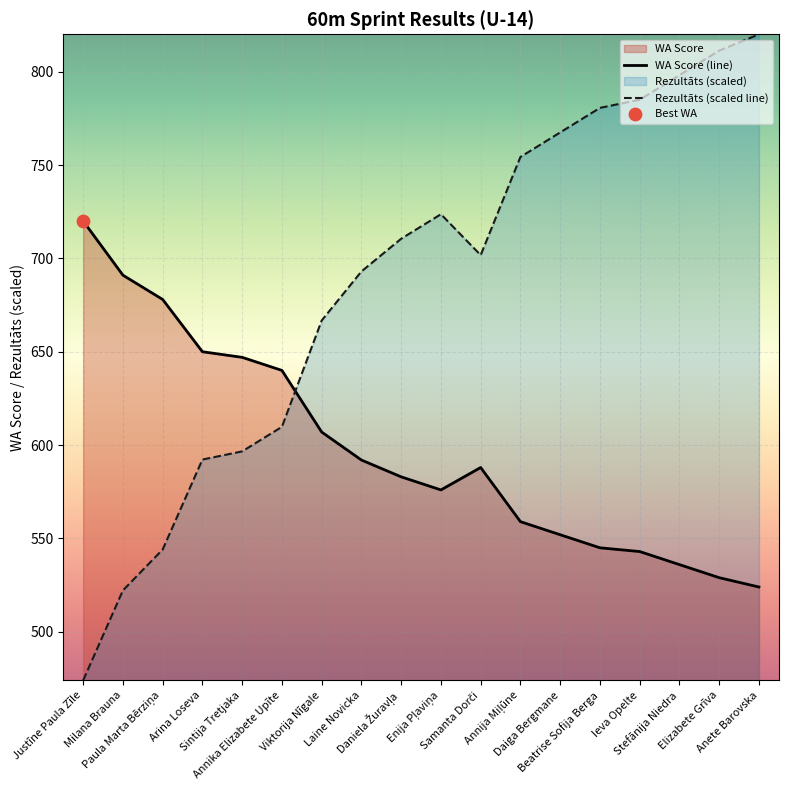

Is the value of WA at Enija Pļaviņa greater than the value of Rezultāts at Arina Loseva?

No